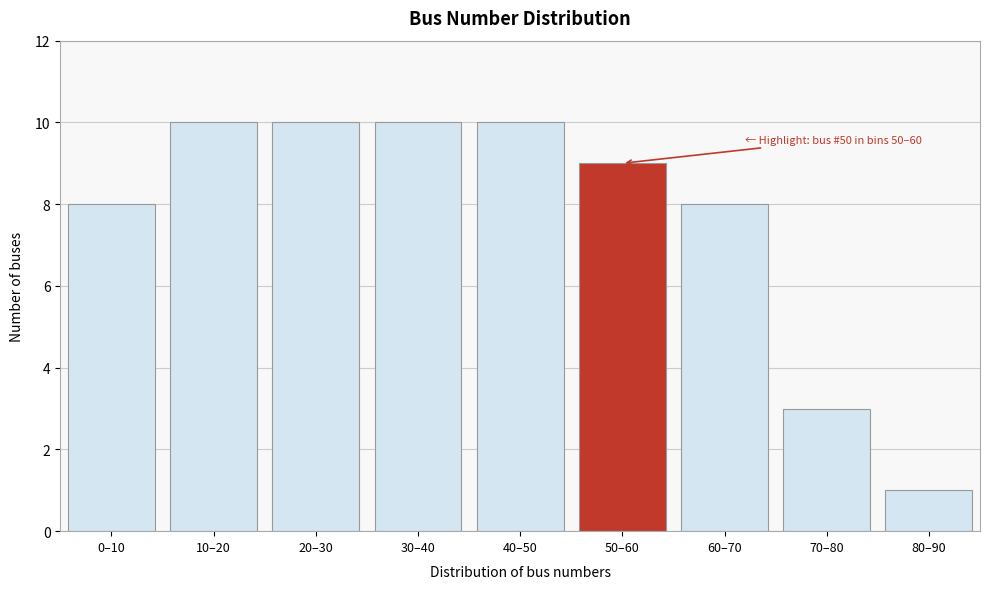

Reading left to right, list all the values displayed in this chart.

0–10=8	10–20=10	20–30=10	30–40=10	40–50=10	50–60=9	60–70=8	70–80=3	80–90=1